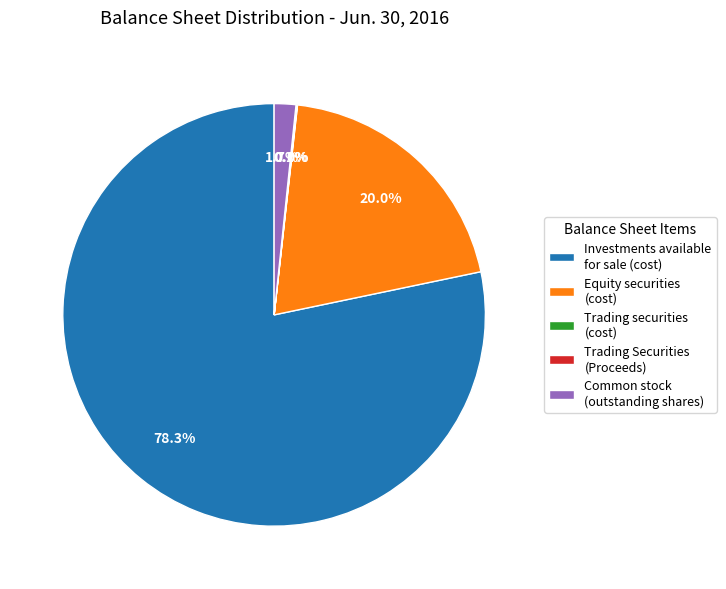

To the nearest percent, what is the difference between the largest and smallest slice percentages?

78%